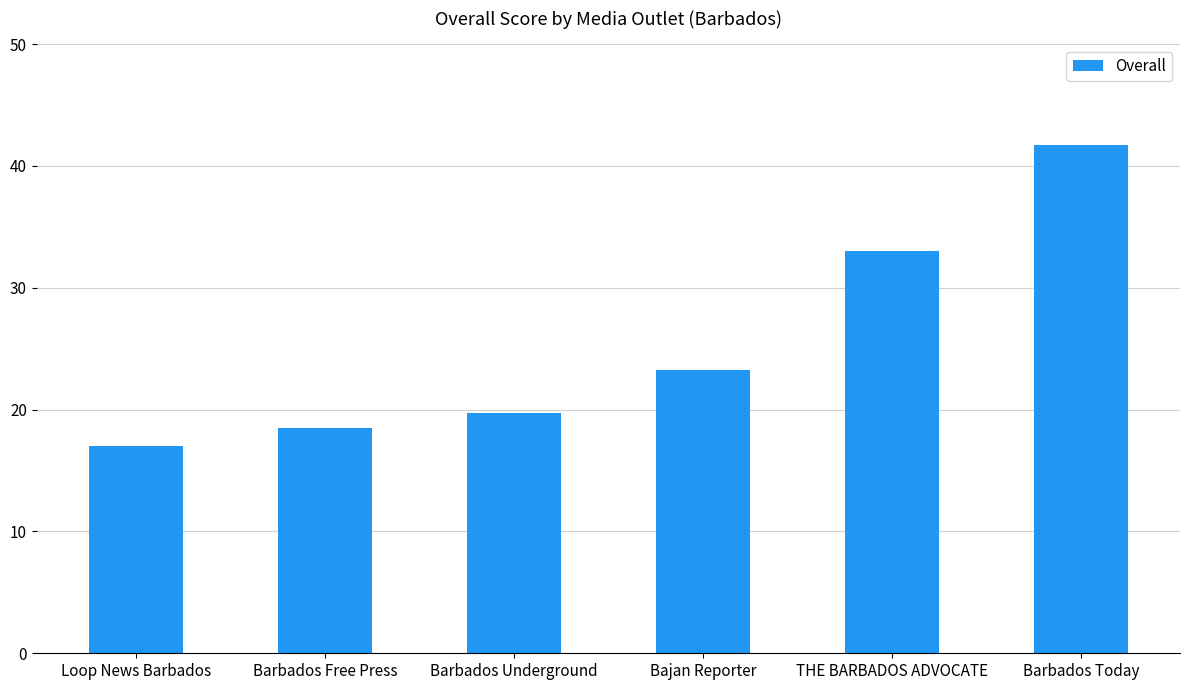

Count the number of categories in the chart.

6